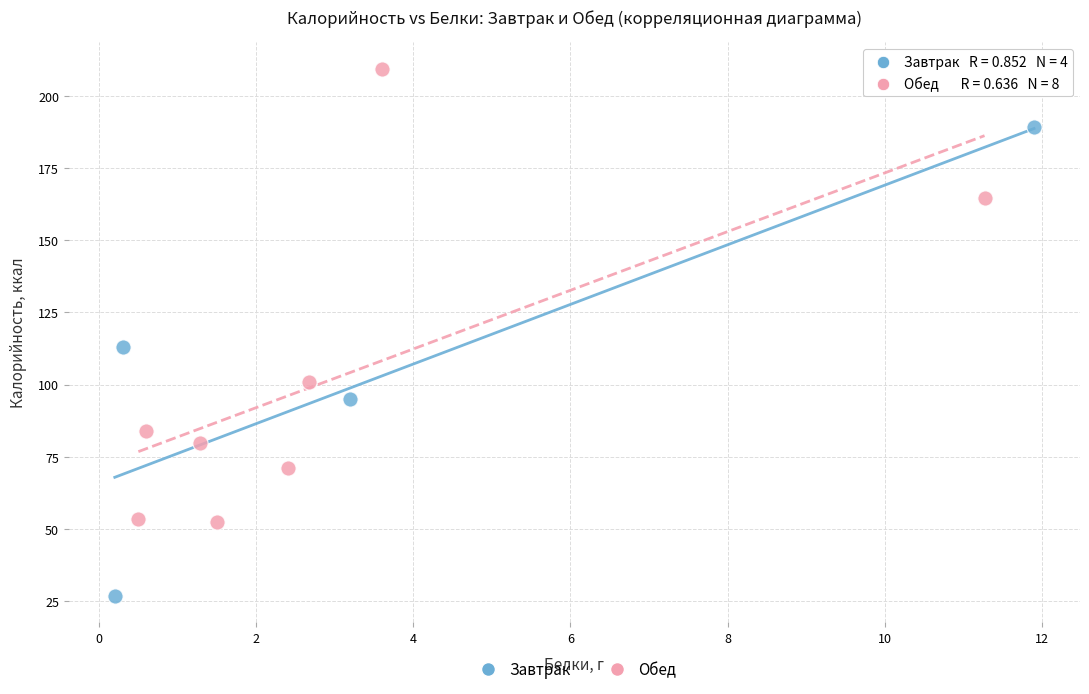

Which series reaches the maximum Y coordinate?

Обед